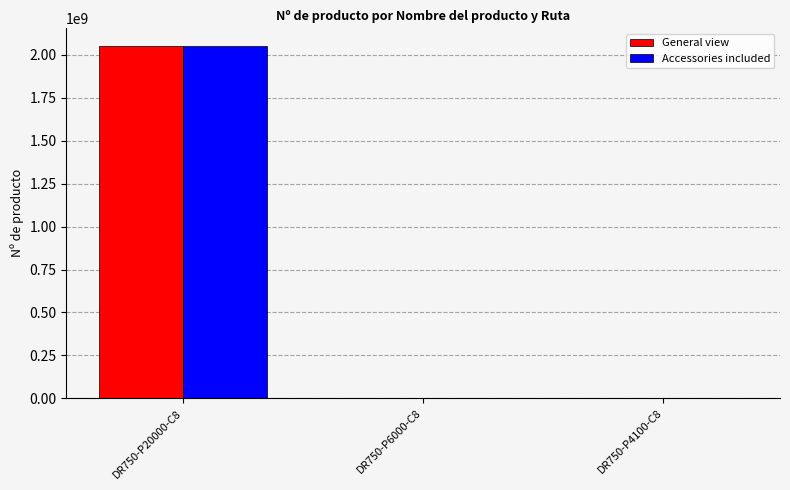

How many distinct data groups are displayed?

2